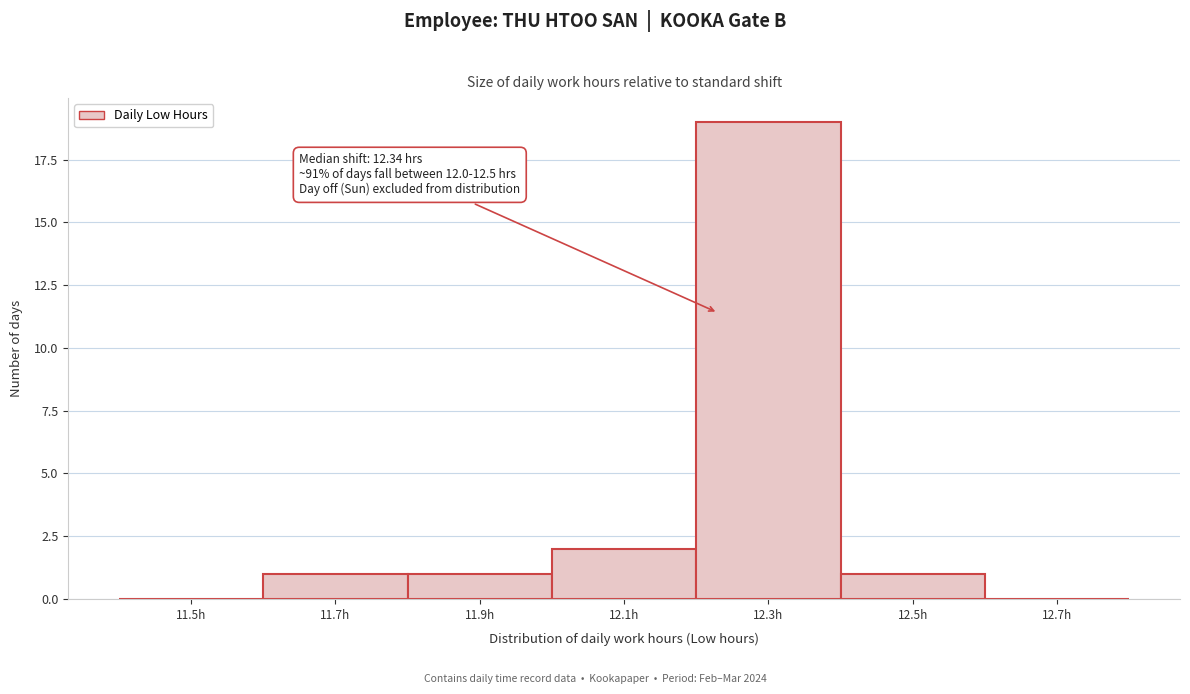

Reading right to left, transcribe all the data shown in this chart.

12.7h=0	12.5h=1	12.3h=19	12.1h=2	11.9h=1	11.7h=1	11.5h=0